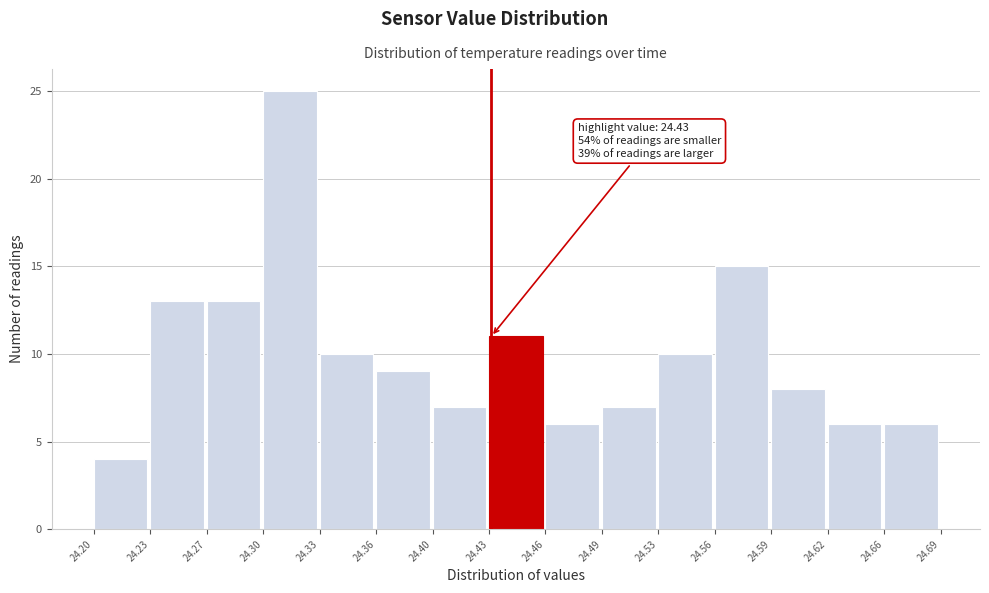

Over which range of the x-axis is the bar tallest?

24.30 to 24.33